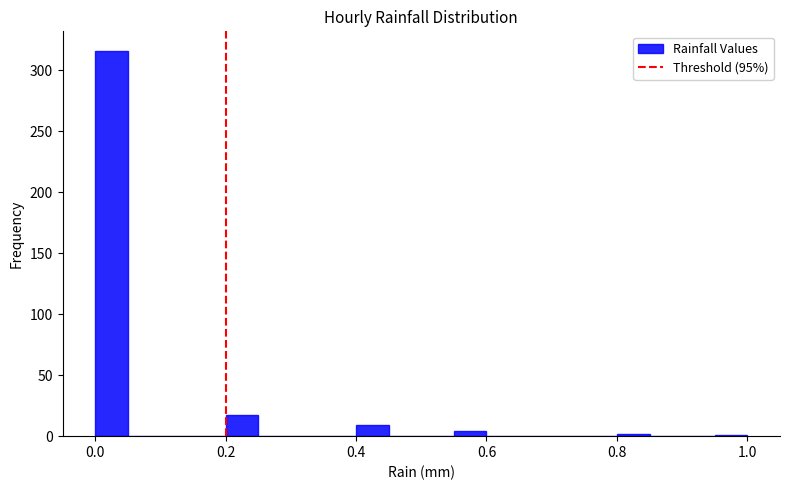

Read against the x-axis, roughly where is the centre of the tallest bar?

0.02